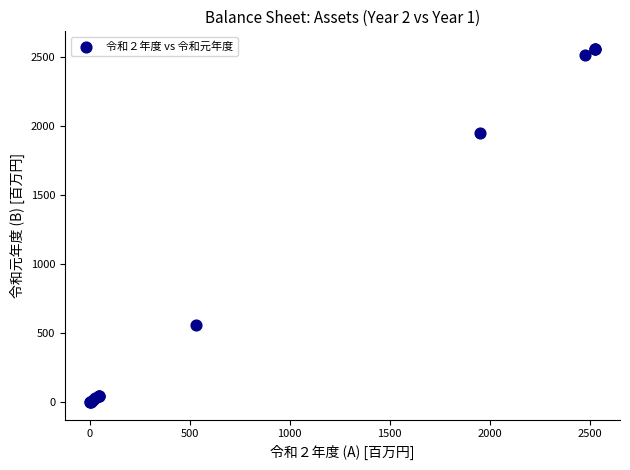

What Y value in the scatter plot is closest to 1281?

1953.1